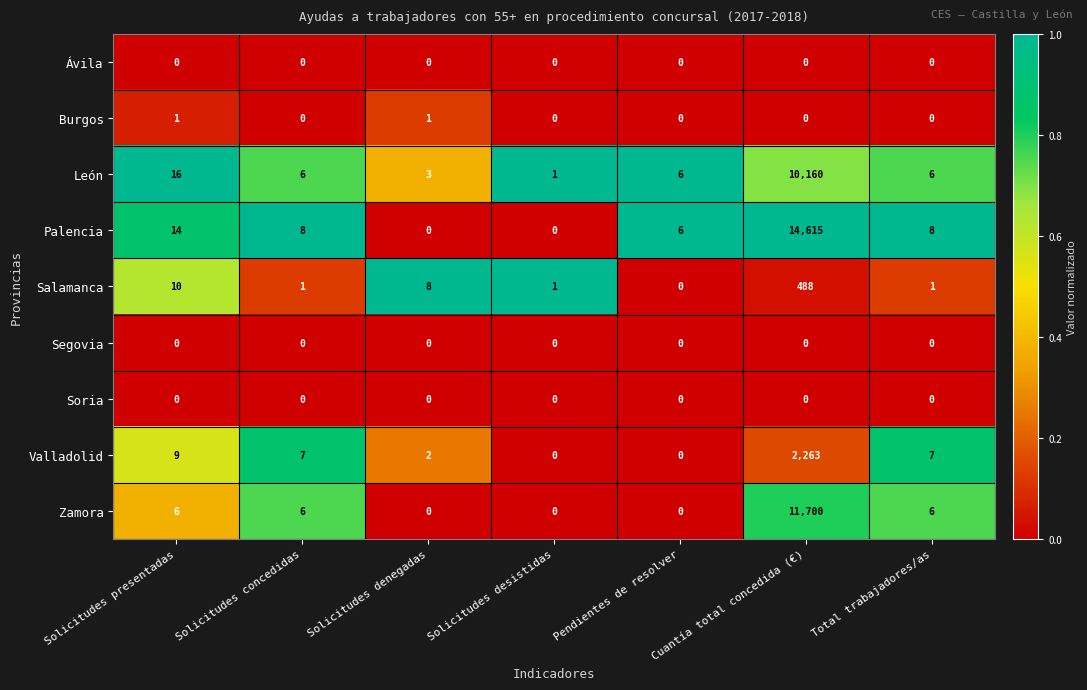

Between Solicitudes concedidas and Cuantía total concedida (€), which series saw the biggest shift?

Palencia